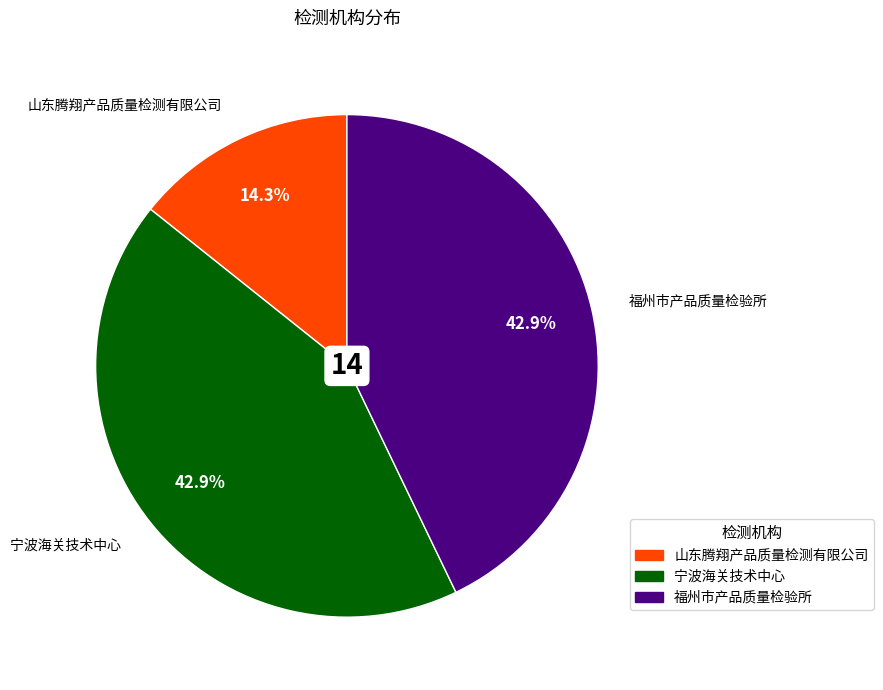

Which has a higher value, 山东腾翔产品质量检测有限公司 or 宁波海关技术中心?

宁波海关技术中心